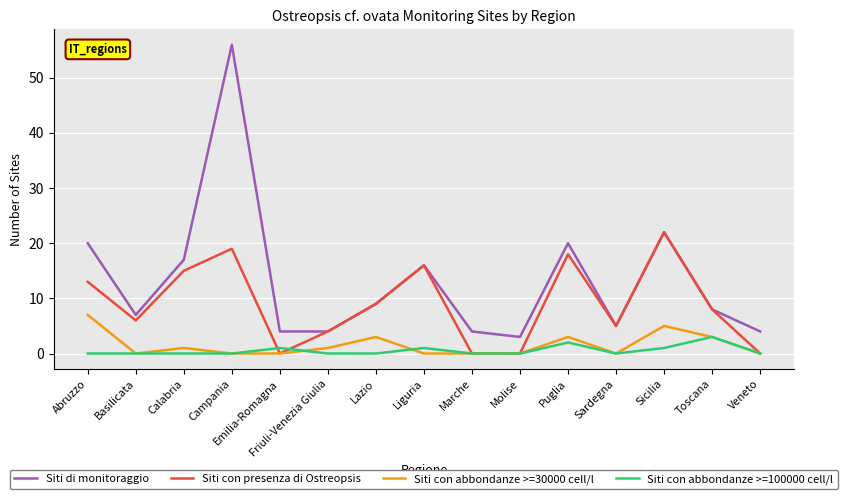

What is the average value of the Siti con presenza di Ostreopsis series?

9